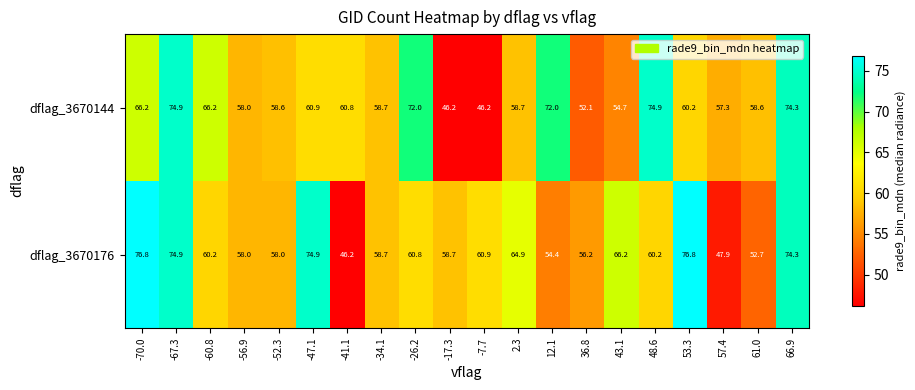

True or false: dflag_3670176 has a value of 58.0 at -52.3.

True